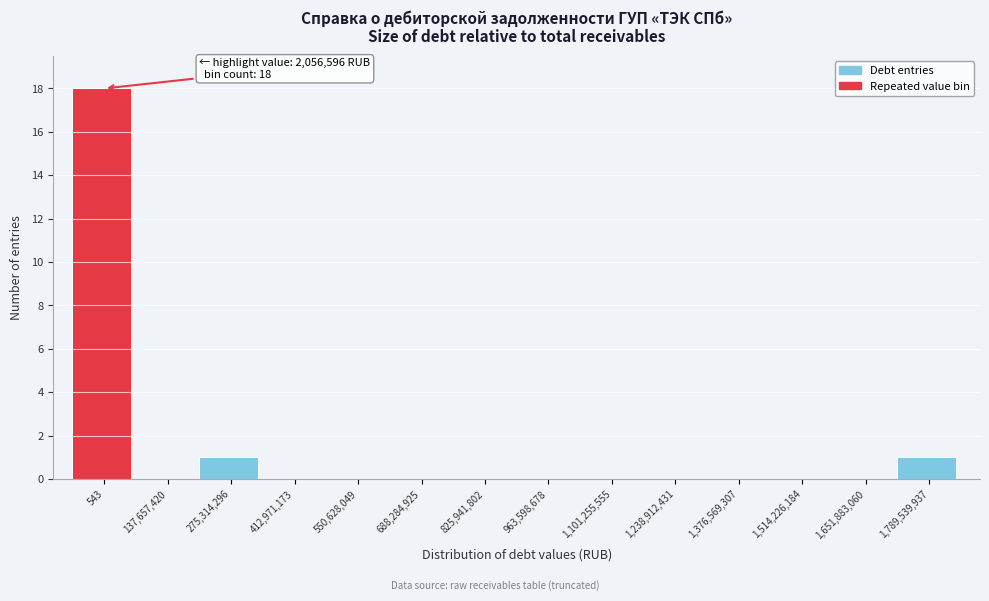

Reading left to right, extract all data points from this chart.

543=18	137,657,420=0	275,314,296=1	412,971,173=0	550,628,049=0	688,284,925=0	825,941,802=0	963,598,678=0	1,101,255,555=0	1,238,912,431=0	1,376,569,307=0	1,514,226,184=0	1,651,883,060=0	1,789,539,937=1